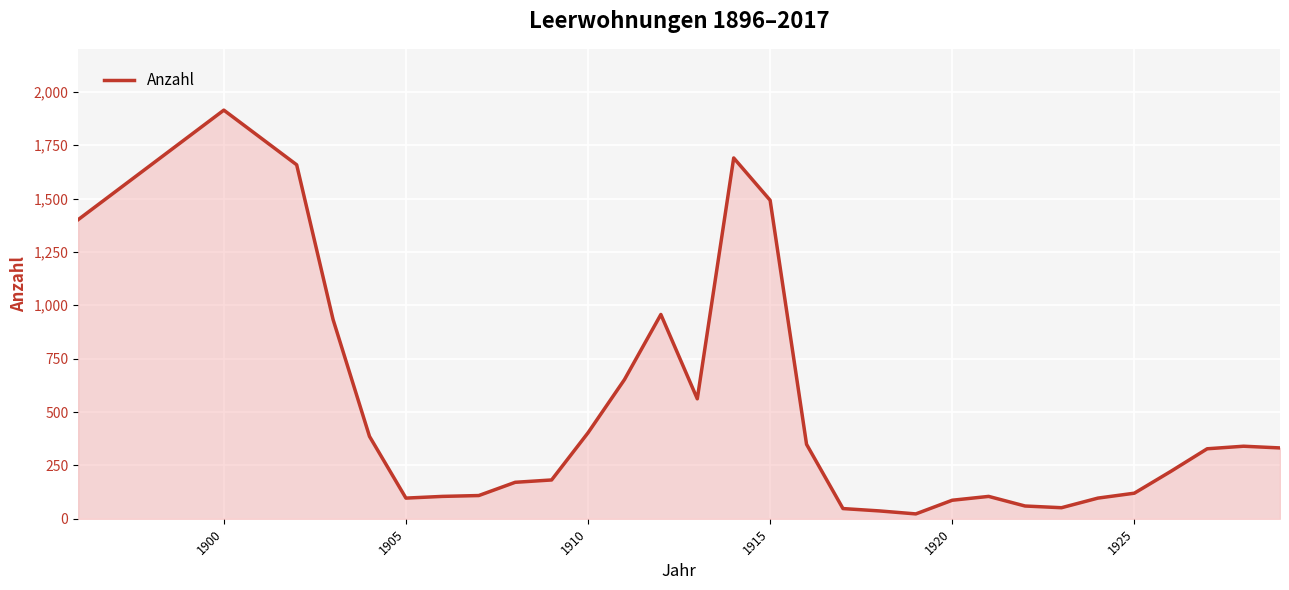

What is the maximum value shown in the chart?

1914